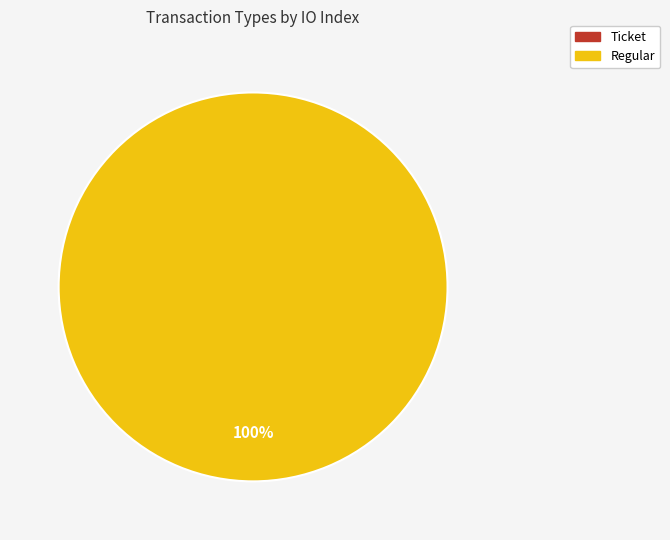

Which has a higher value, Ticket or Regular?

Regular